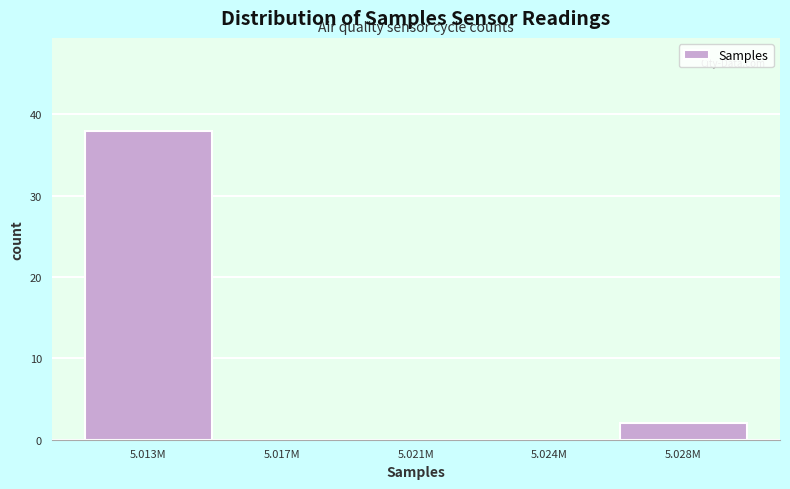

What is the change in value from 5.021M to 5.028M?

+2